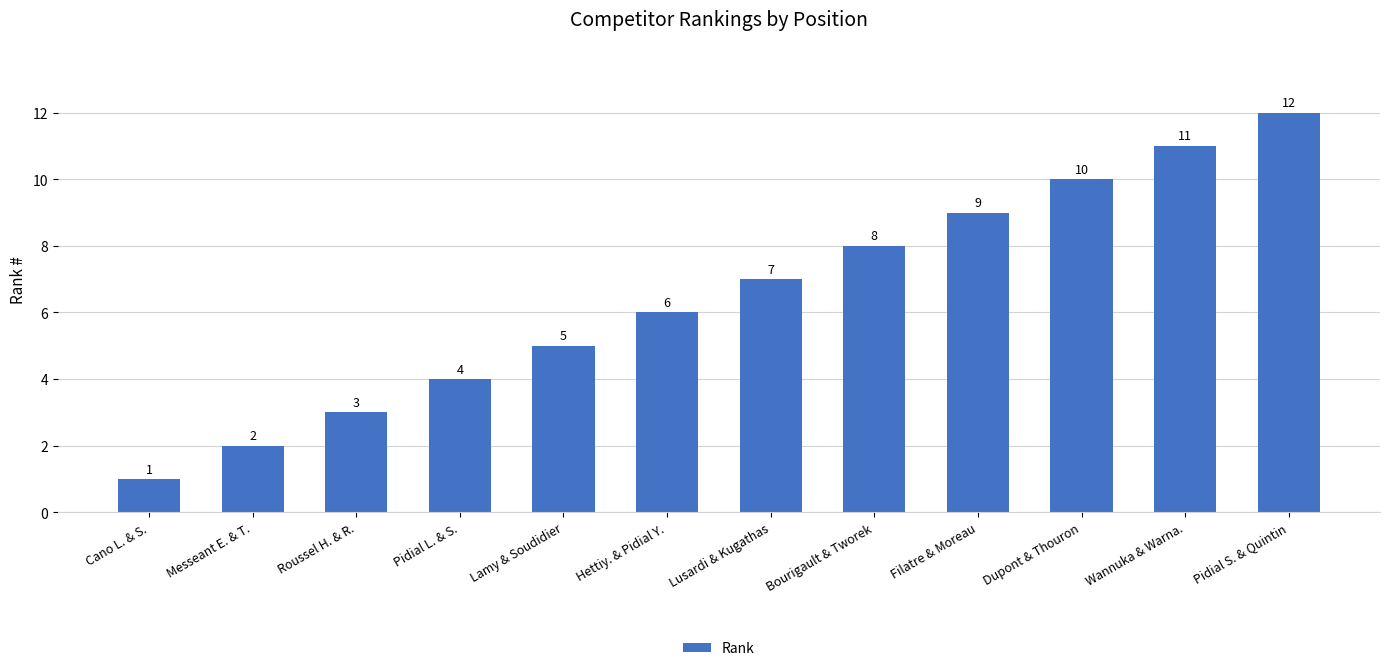

What is the approximate value at Pidial S. & Quintin?

12